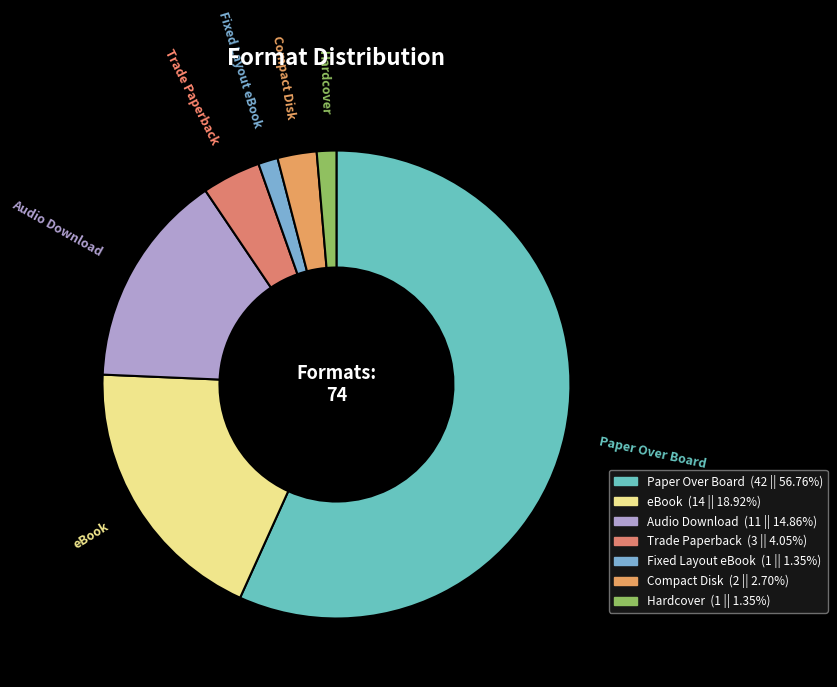

How many segments does this pie chart have?

7